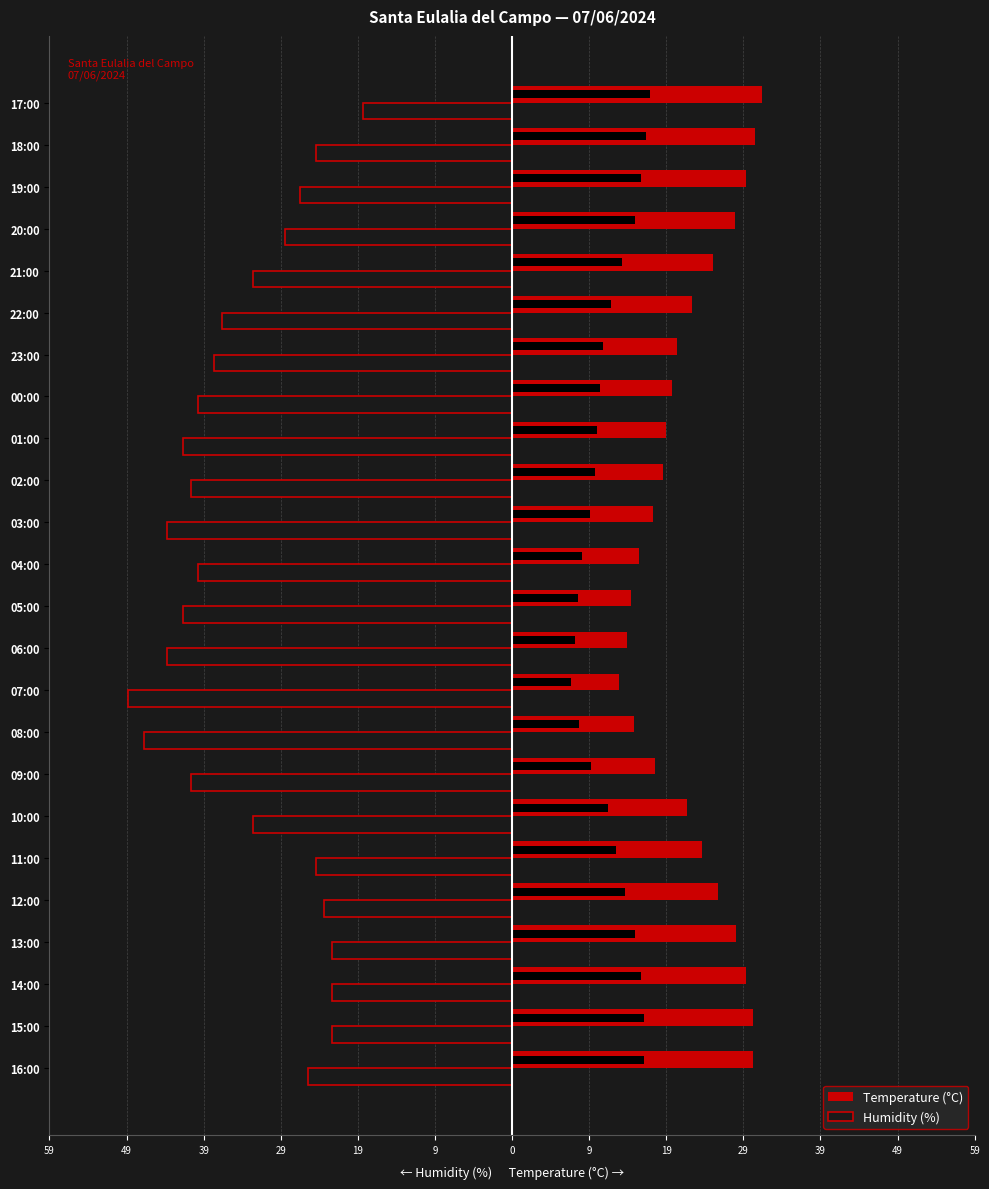

What are all the series names shown in the legend?

Temperature (°C), Humidity (%)